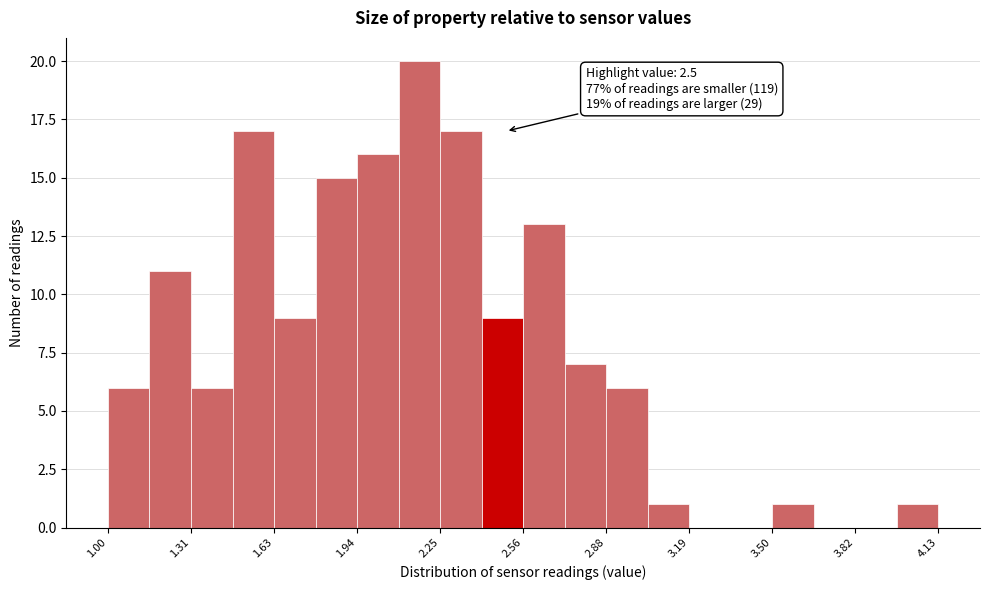

Read against the x-axis, roughly where is the centre of the tallest bar?

2.15